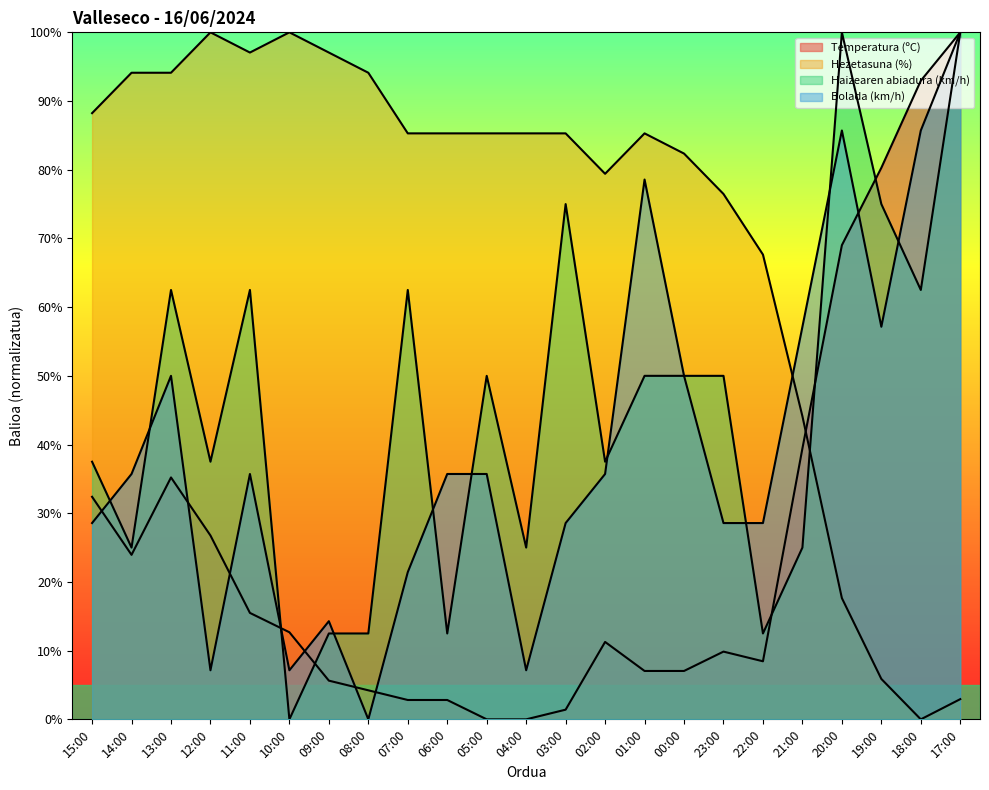

What is the spread (max minus min) of values at 05:00?

85.3